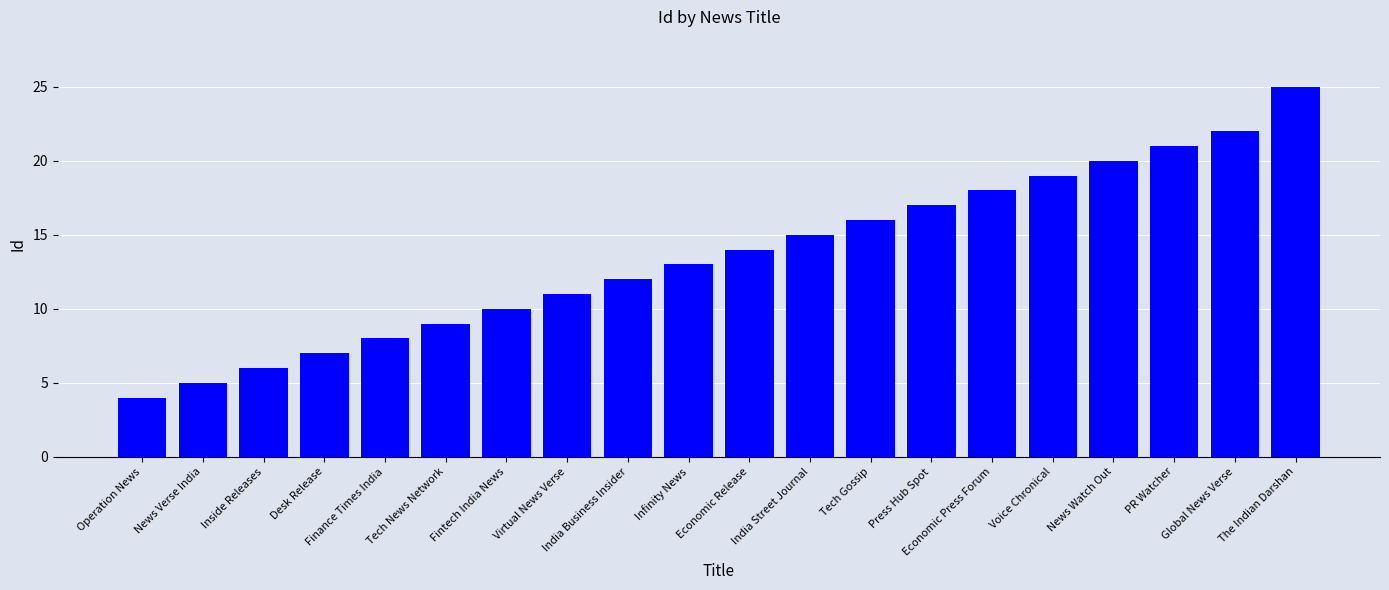

Reading left to right, what are all the values shown in this chart?

Operation News=4	News Verse India=5	Inside Releases=6	Desk Release=7	Finance Times India=8	Tech News Network=9	Fintech India News=10	Virtual News Verse=11	India Business Insider=12	Infinity News=13	Economic Release=14	India Street Journal=15	Tech Gossip=16	Press Hub Spot=17	Economic Press Forum=18	Voice Chronical=19	News Watch Out=20	PR Watcher=21	Global News Verse=22	The Indian Darshan=25